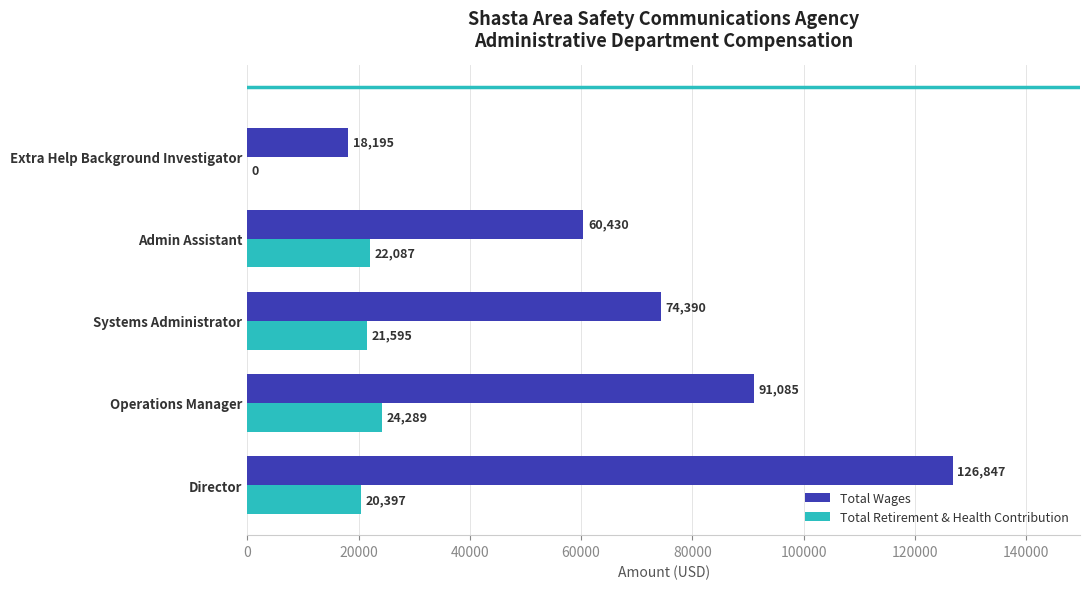

Is it true that Total Retirement & Health Contribution equals 22087 at Admin Assistant?

True